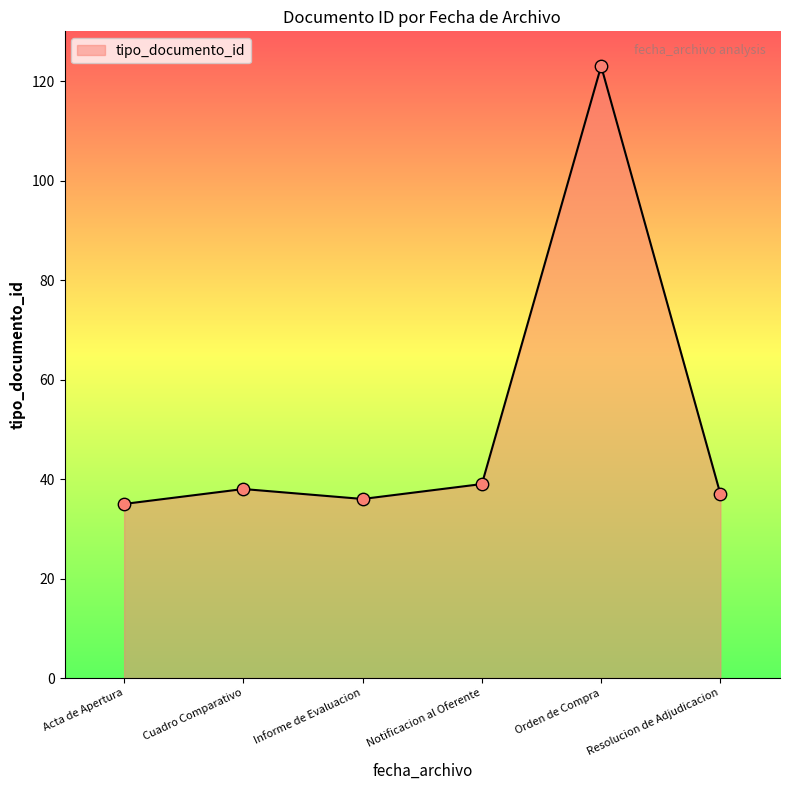

What is the change in value from Informe de Evaluacion to Notificacion al Oferente?

+3